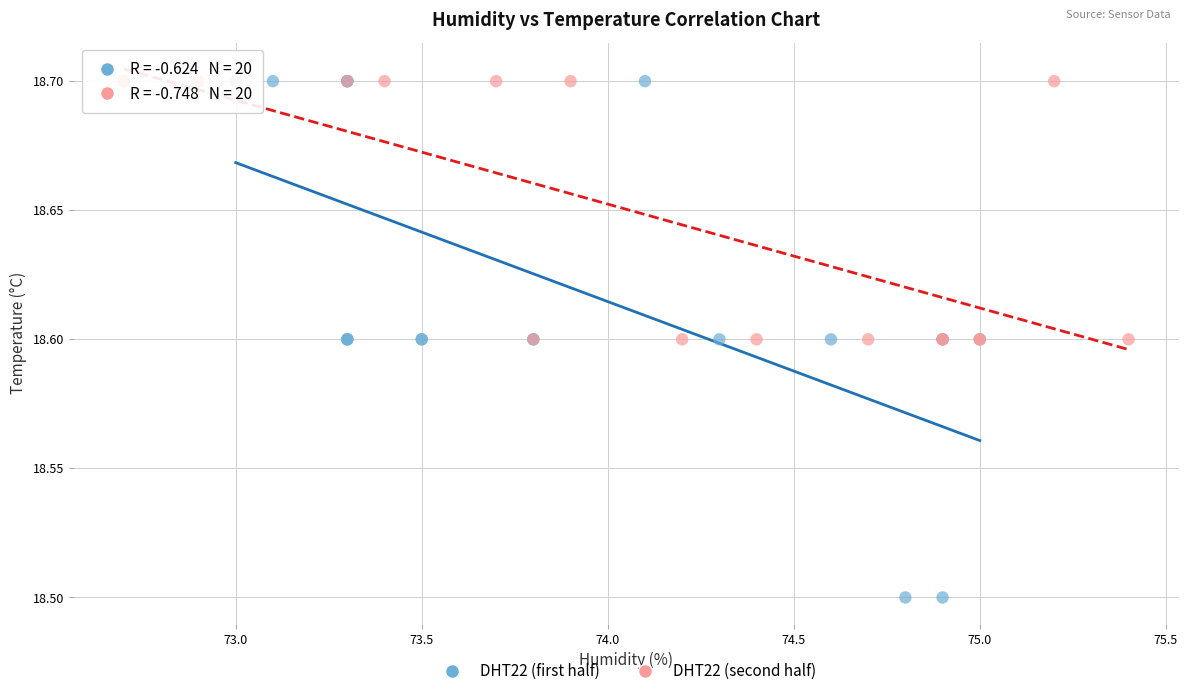

Which series has the widest spread of Y values?

DHT22 (first half)